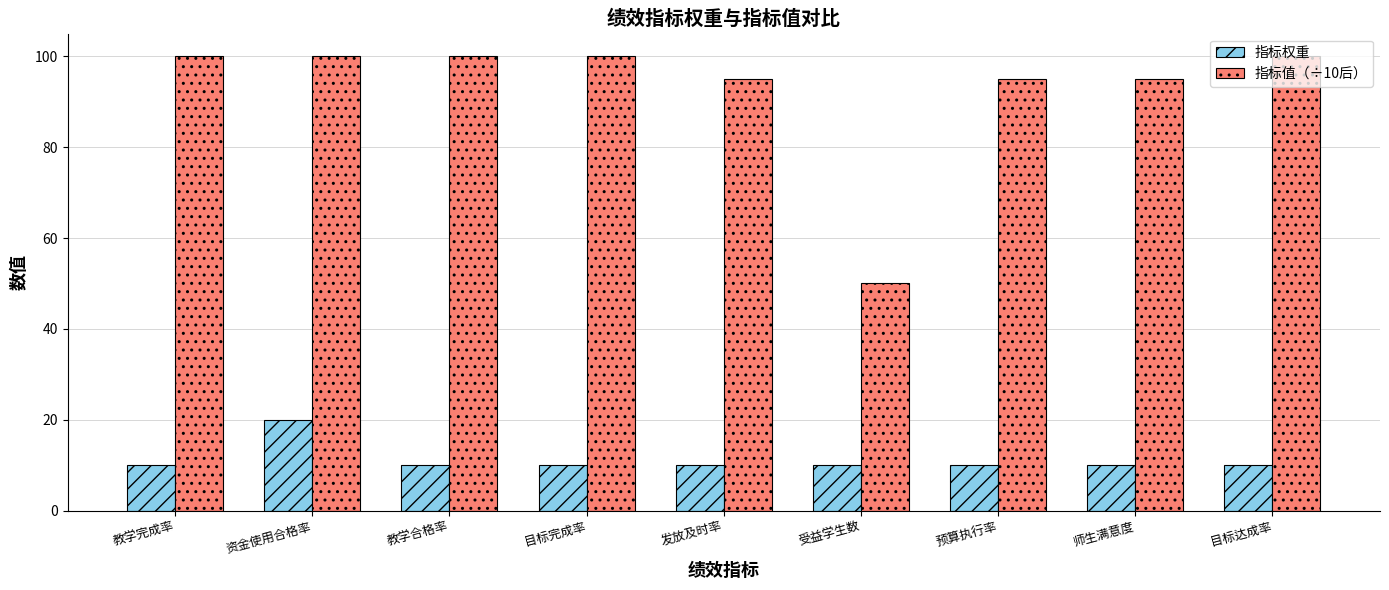

At how many categories does at least one series exceed 58?

8